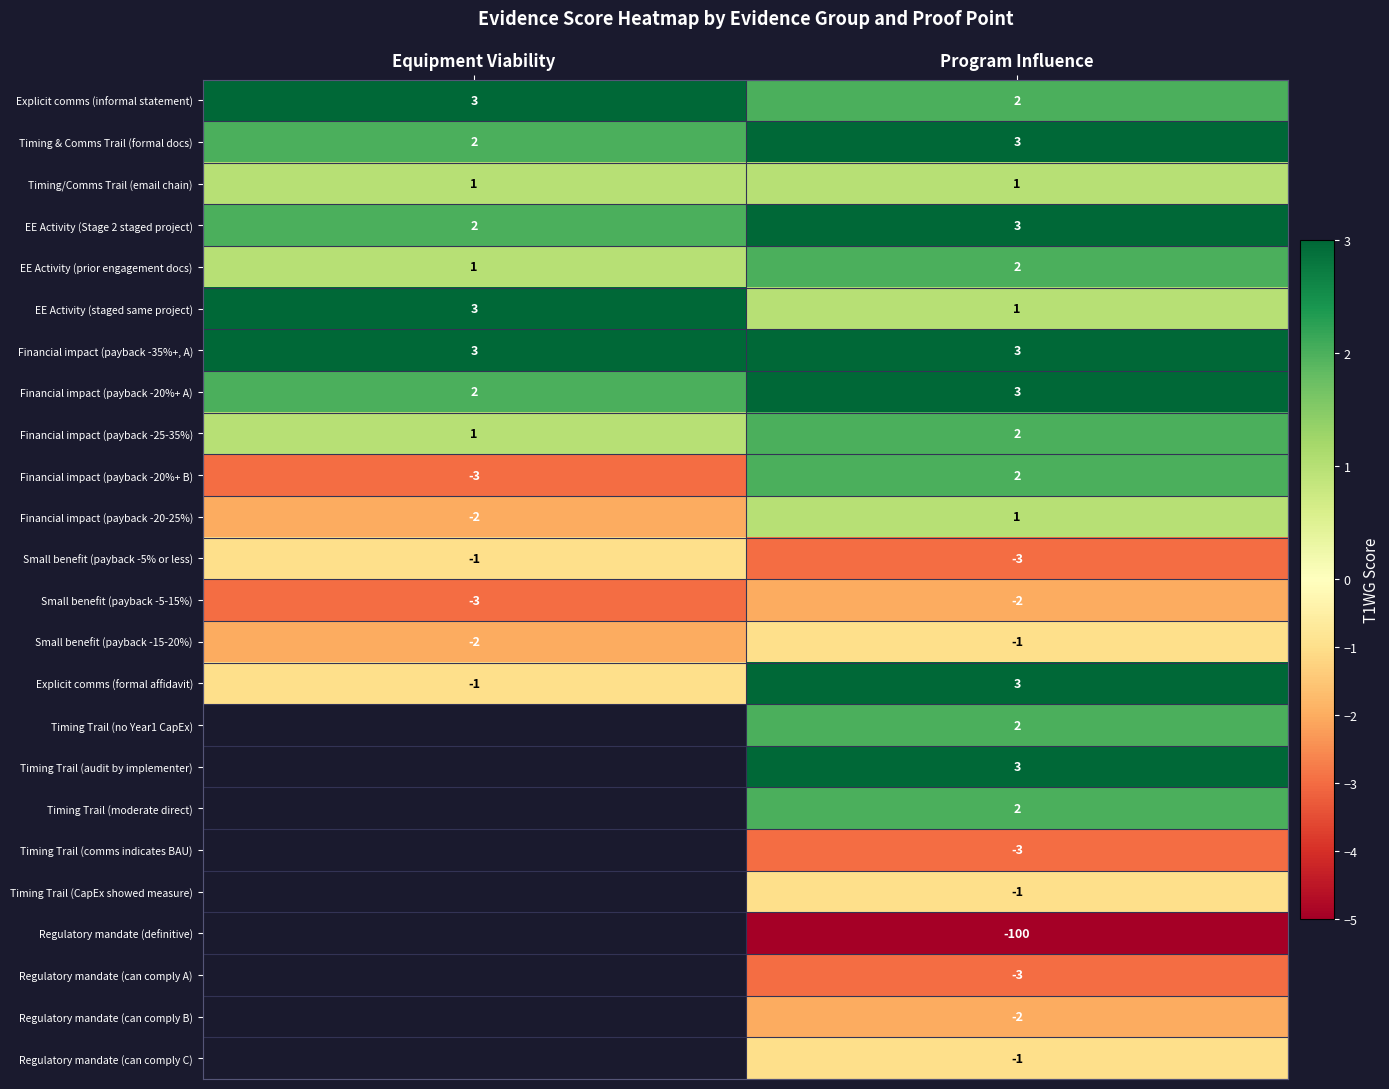

At which category is the sum across all series the highest?

Program Influence